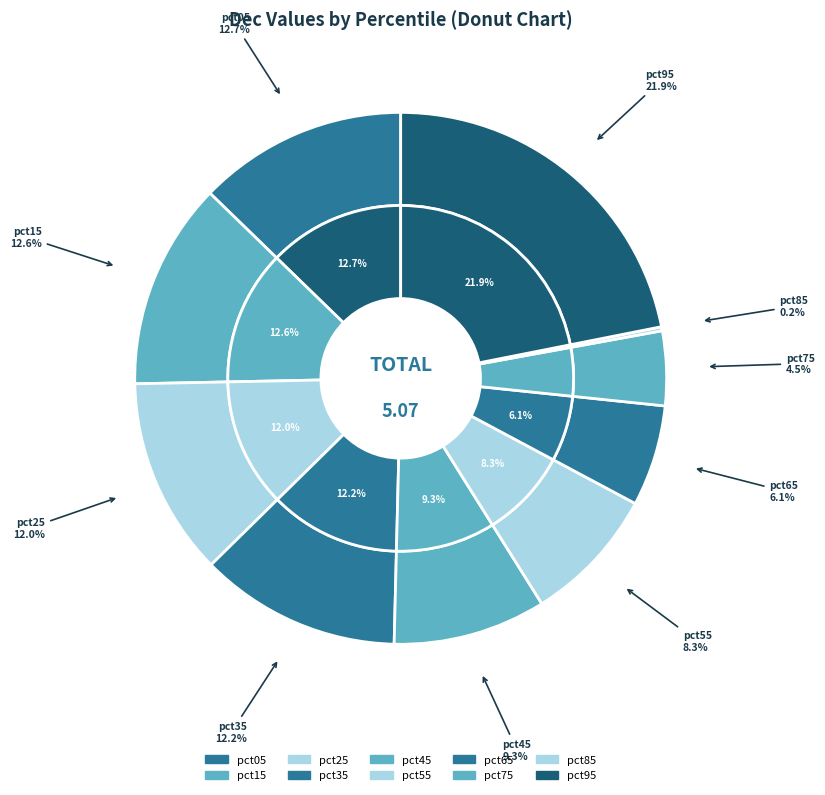

To the nearest percent, what is the difference between the largest and smallest slice percentages?

22%